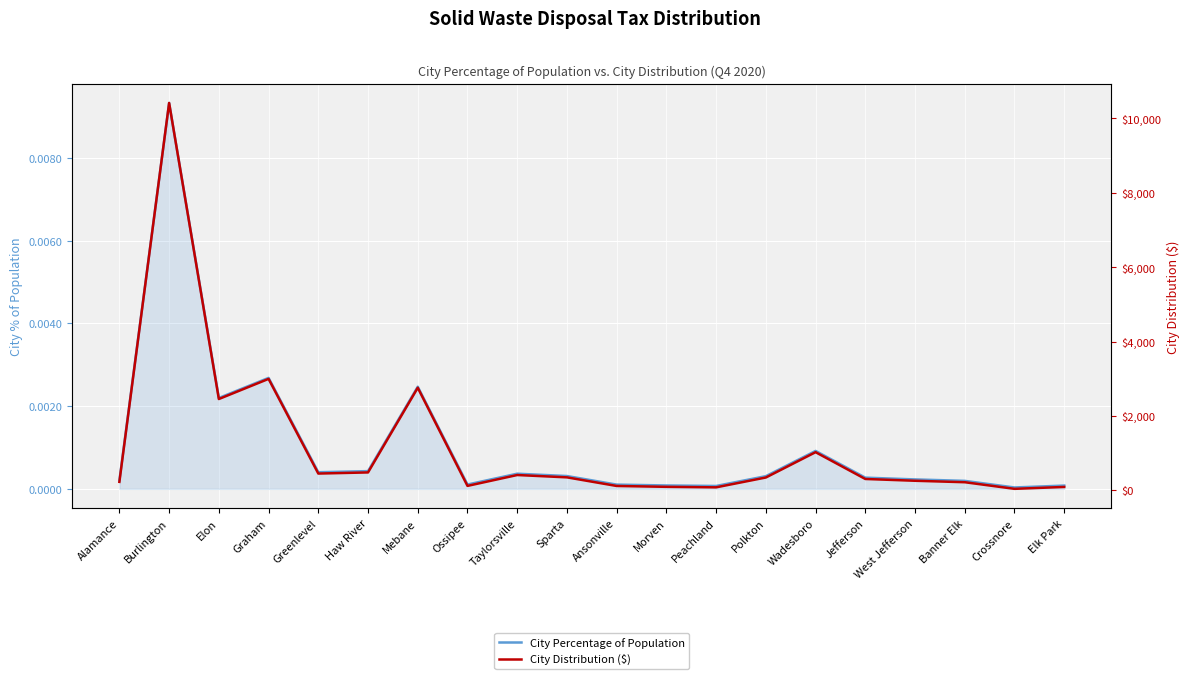

Which series has the largest total across all categories?

City Distribution ($)